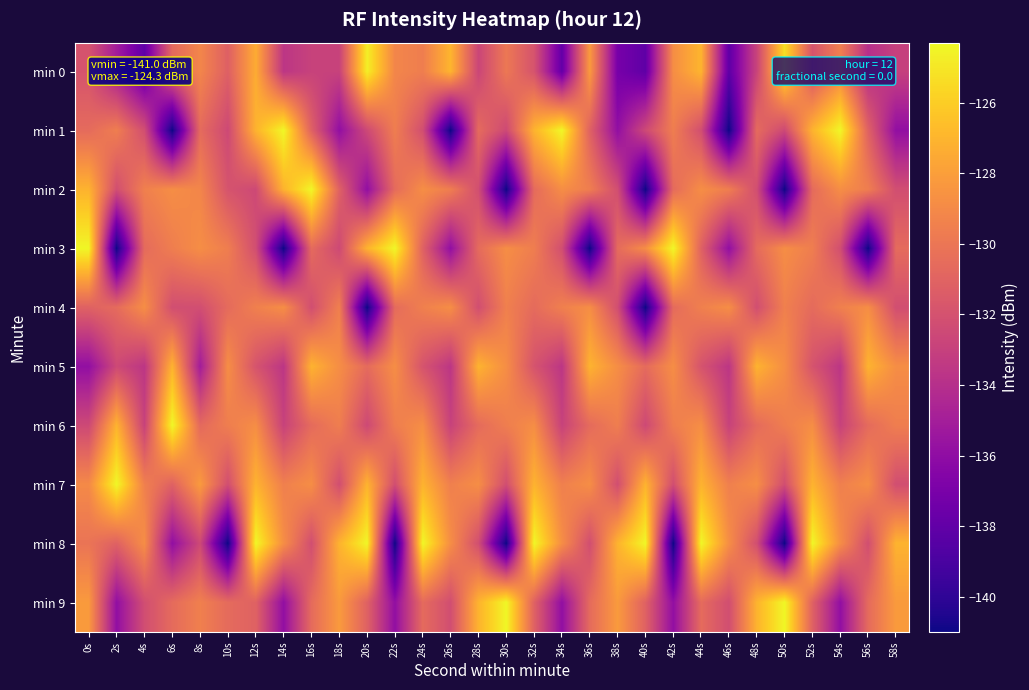

Which has a higher value, 44s or 8s?

44s